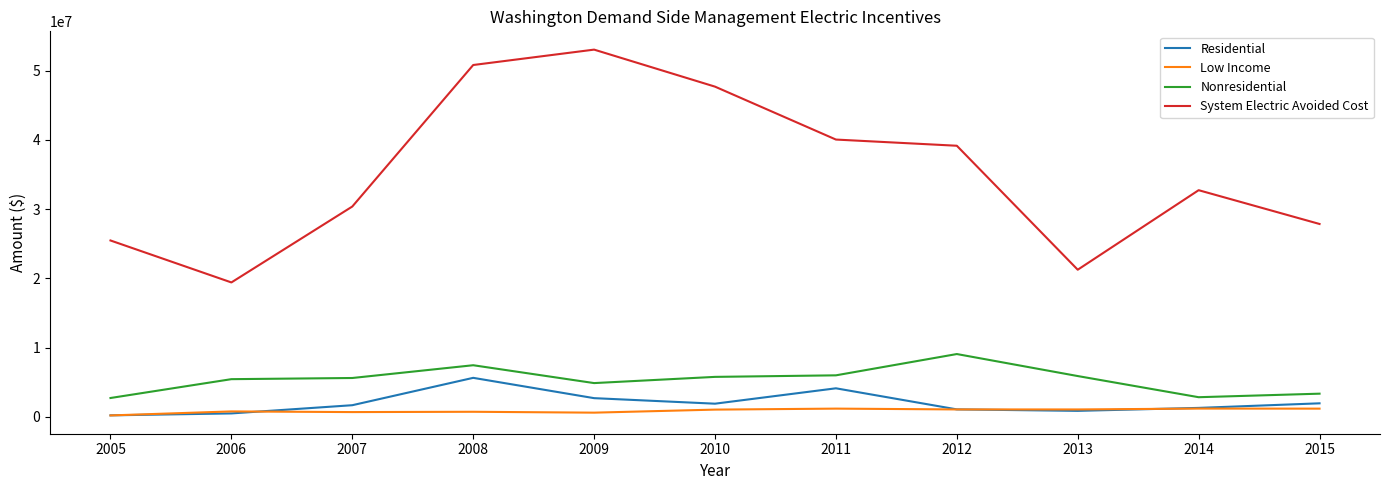

At which category is the sum across all series the highest?

2008